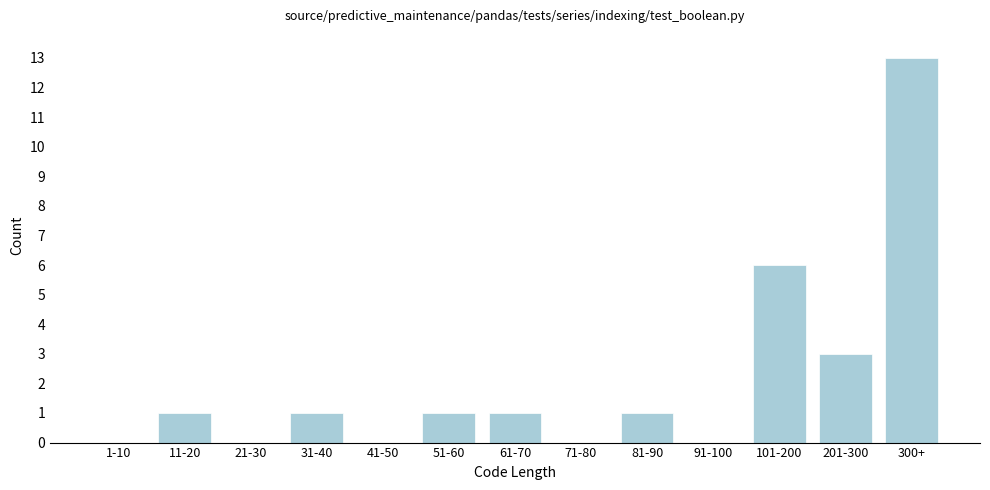

Reading left to right, list all the values displayed in this chart.

1-10=0	11-20=1	21-30=0	31-40=1	41-50=0	51-60=1	61-70=1	71-80=0	81-90=1	91-100=0	101-200=6	201-300=3	300+=13